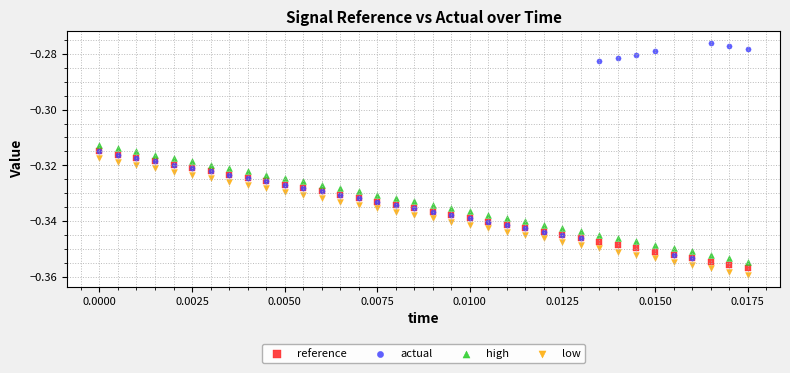

What are all the series names shown in the legend?

reference, actual, high, low